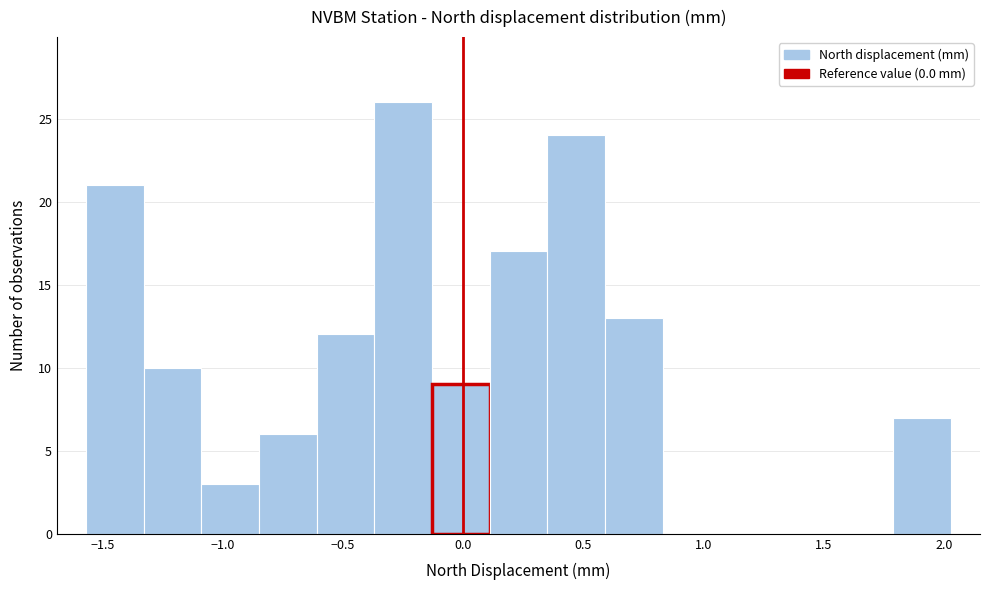

Reading left to right, transcribe this chart: for each bar, give the range it covers on the x-axis and its height. Neither the bar edges nor the heights are printed on the chart, so give them approximately, as read against the axes.

-1.57 to -1.33: 21
-1.33 to -1.09: 10
-1.09 to -0.85: 3
-0.85 to -0.61: 6
-0.61 to -0.37: 12
-0.37 to -0.13: 26
-0.13 to 0.11: 9
0.11 to 0.35: 17
0.35 to 0.59: 24
0.59 to 0.83: 13
0.83 to 1.07: 0
1.07 to 1.31: 0
1.31 to 1.55: 0
1.55 to 1.79: 0
1.79 to 2.03: 7